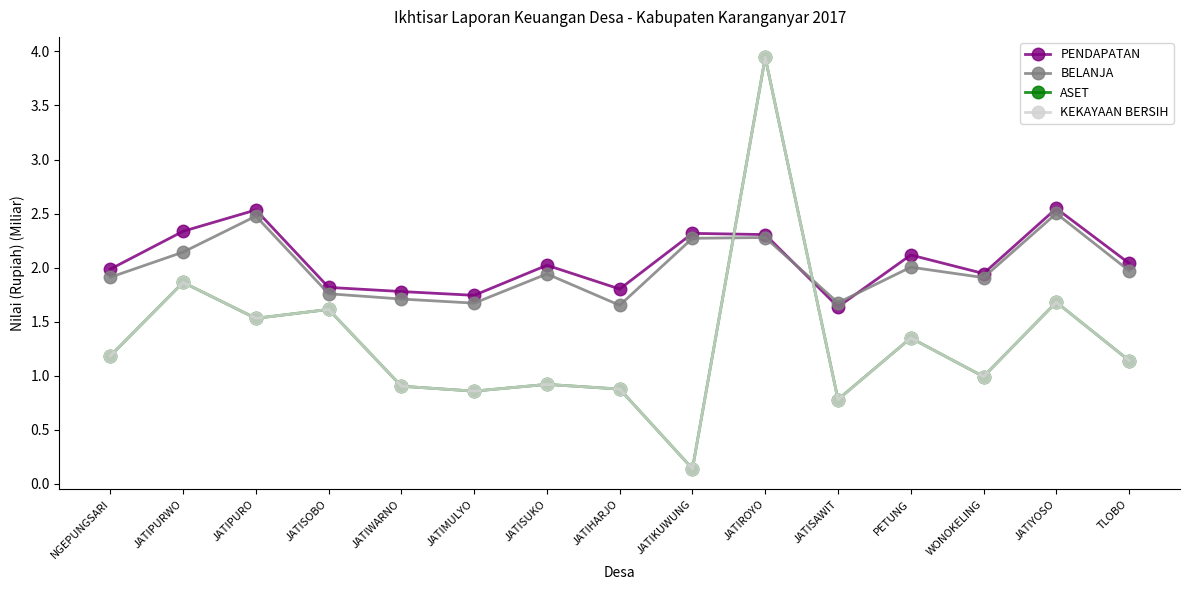

True or false: ASET has more than 1 points higher than both neighbors.

True